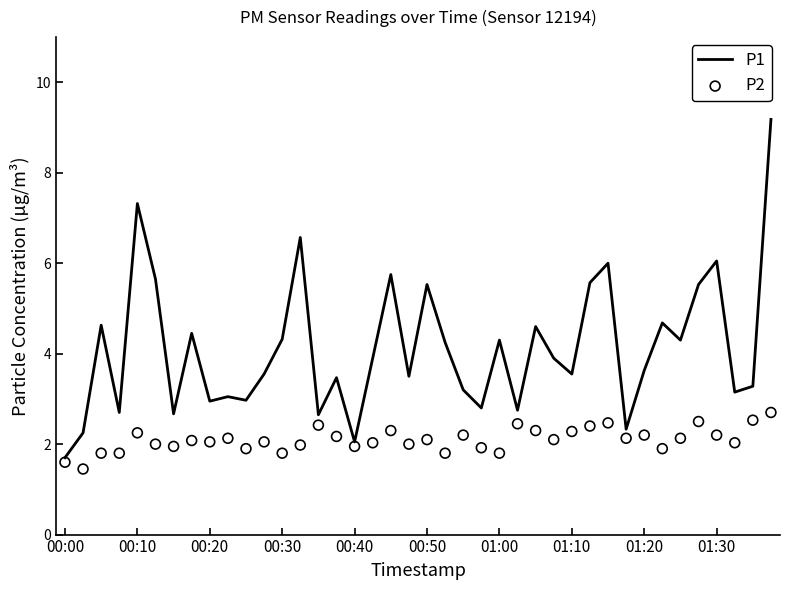

At which category is the sum across all series the highest?

39